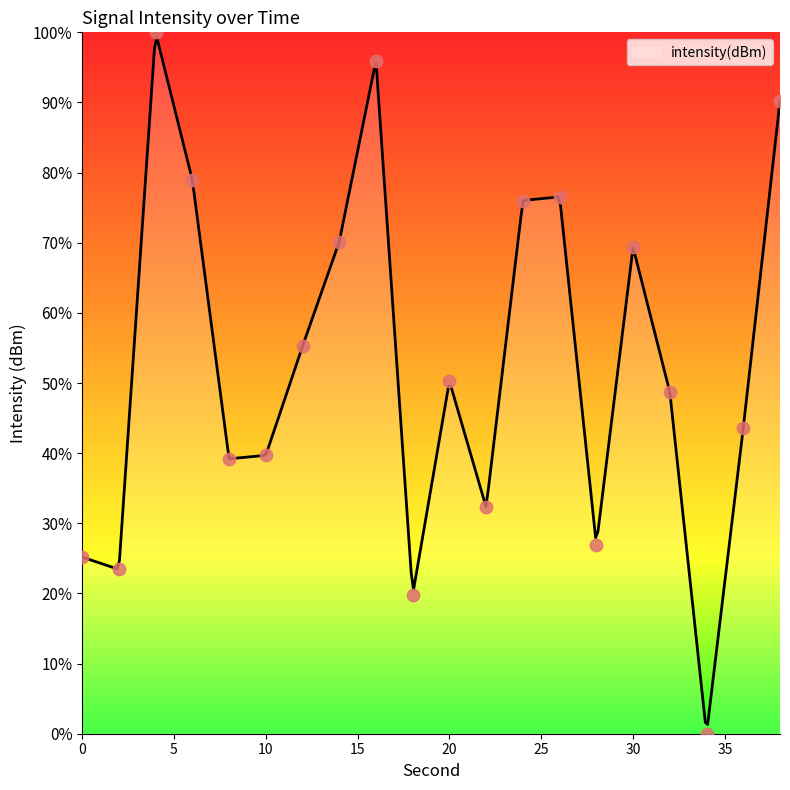

Between 0 and 28, which is larger?

28